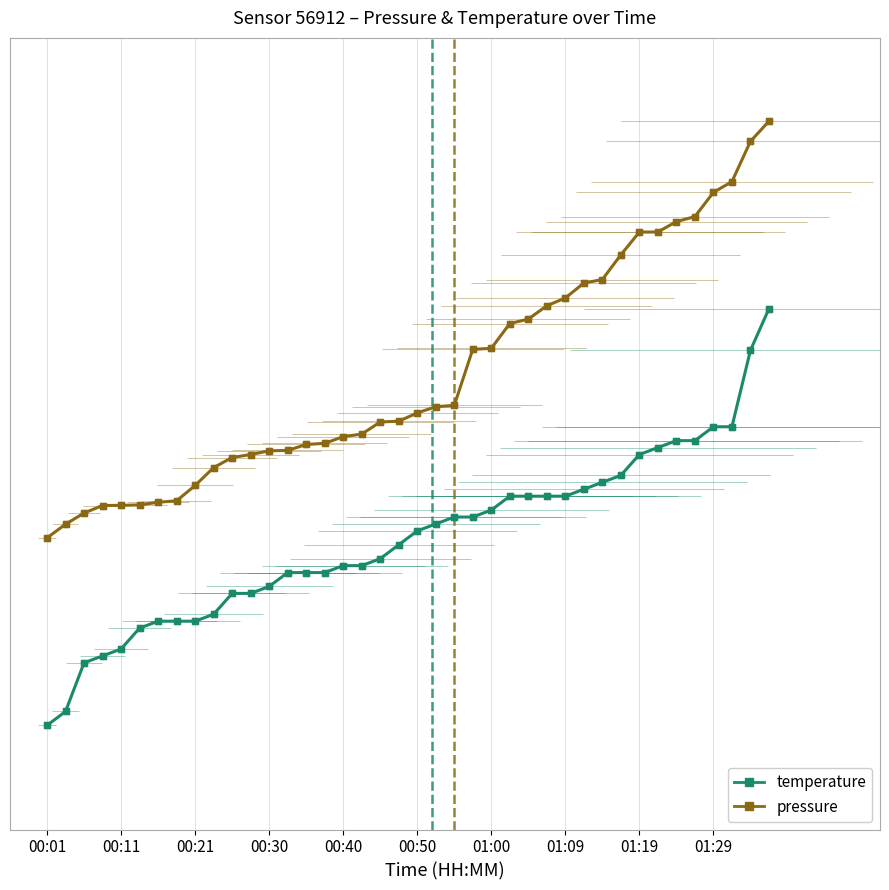

How many lines are shown in the chart?

2